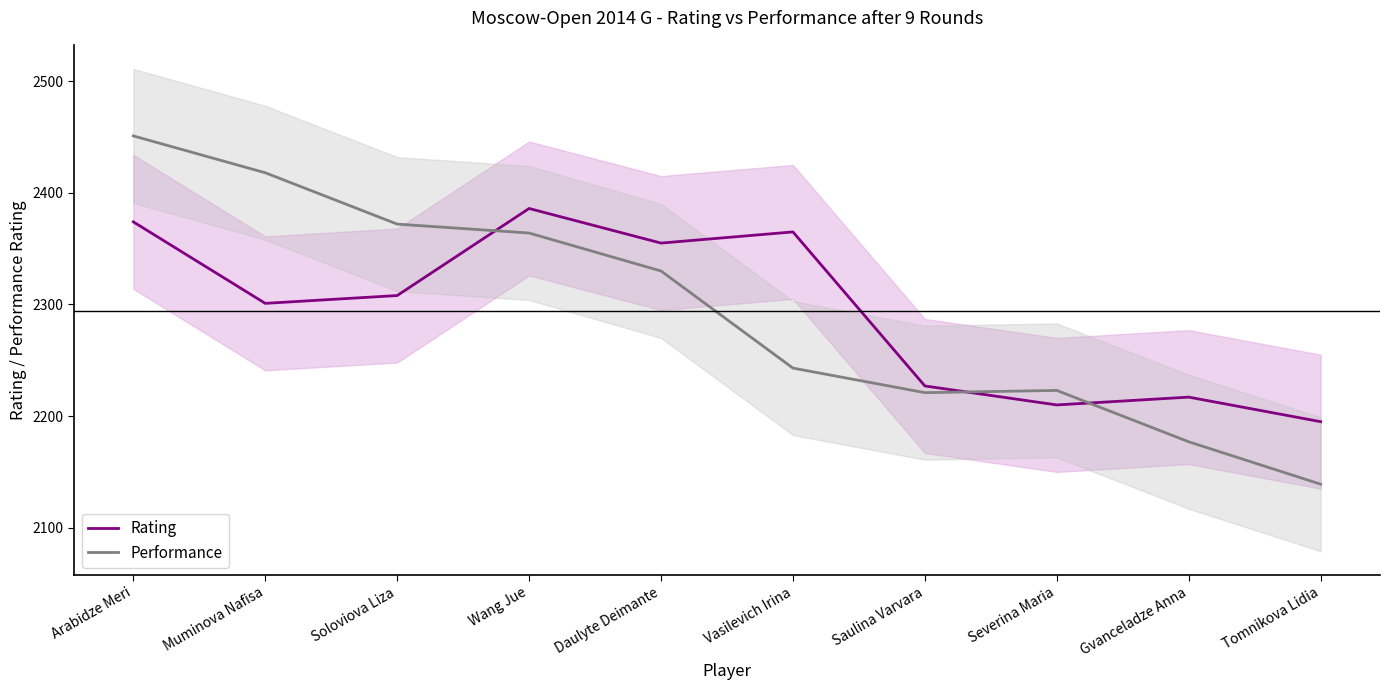

Which category has the highest value in the Performance series?

Arabidze Meri